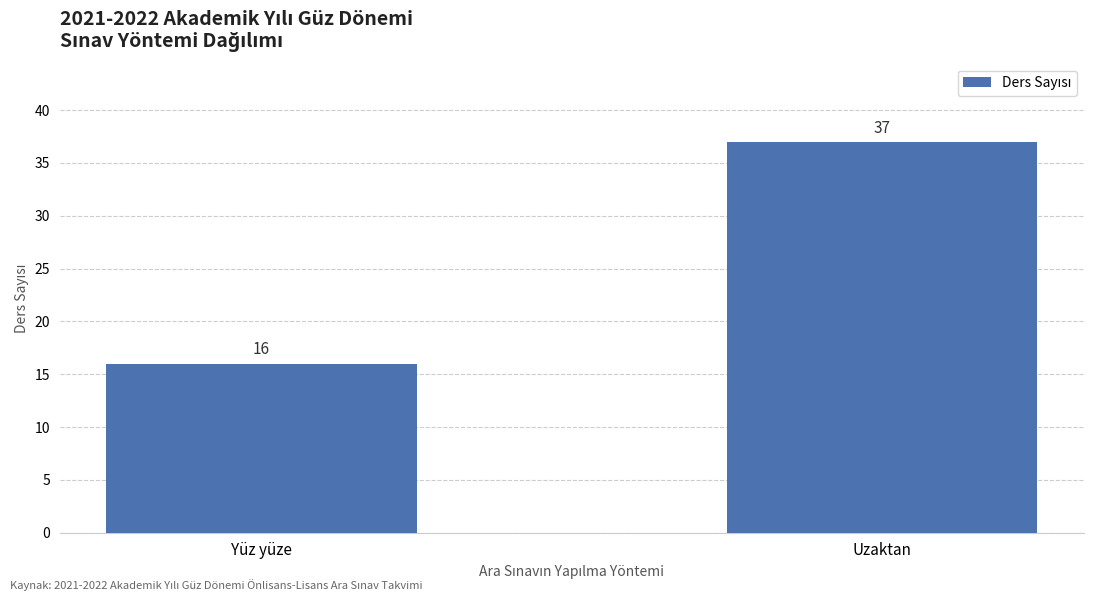

What is the sum of the values at Yüz yüze and Uzaktan?

53